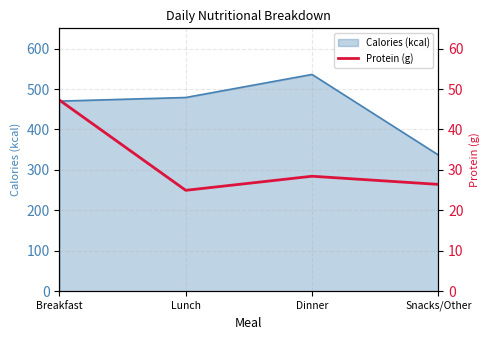

Reading left to right, list all the values displayed in this chart.

47.2	24.9	28.4	26.4